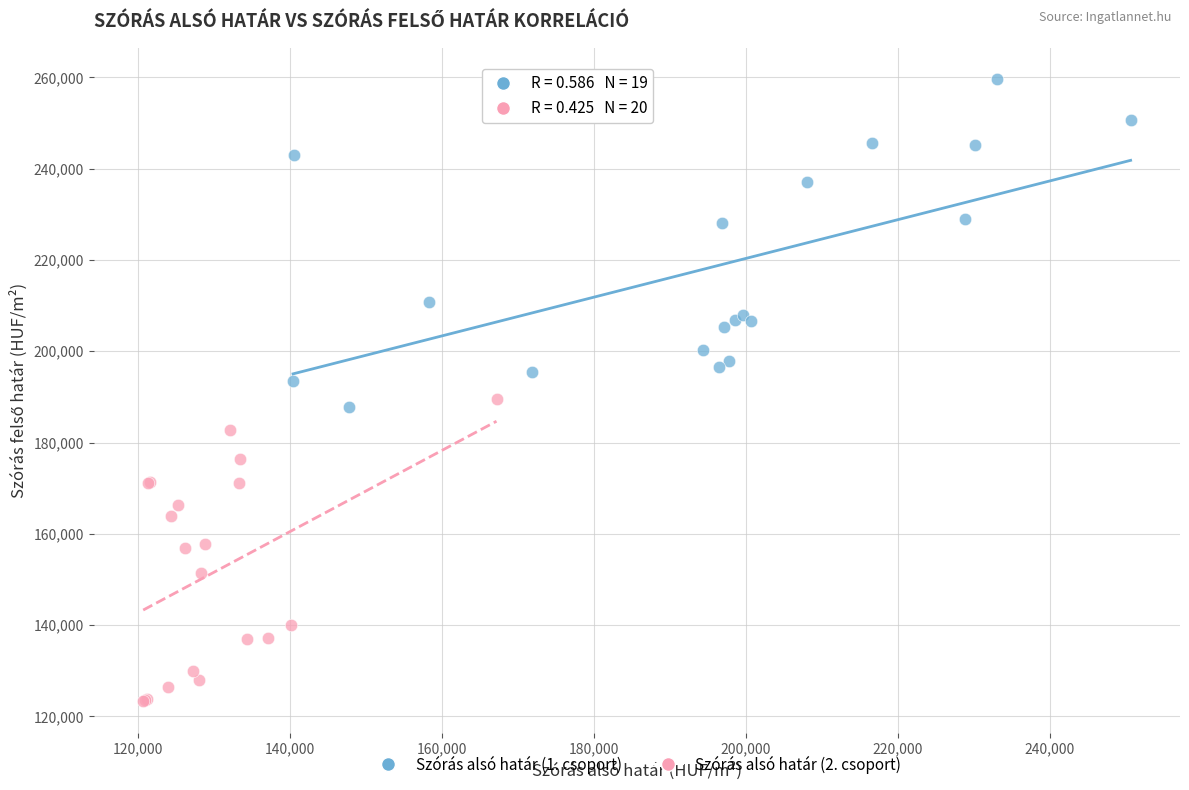

Which series contains the highest Y value?

Szórás alsó határ (1. csoport)